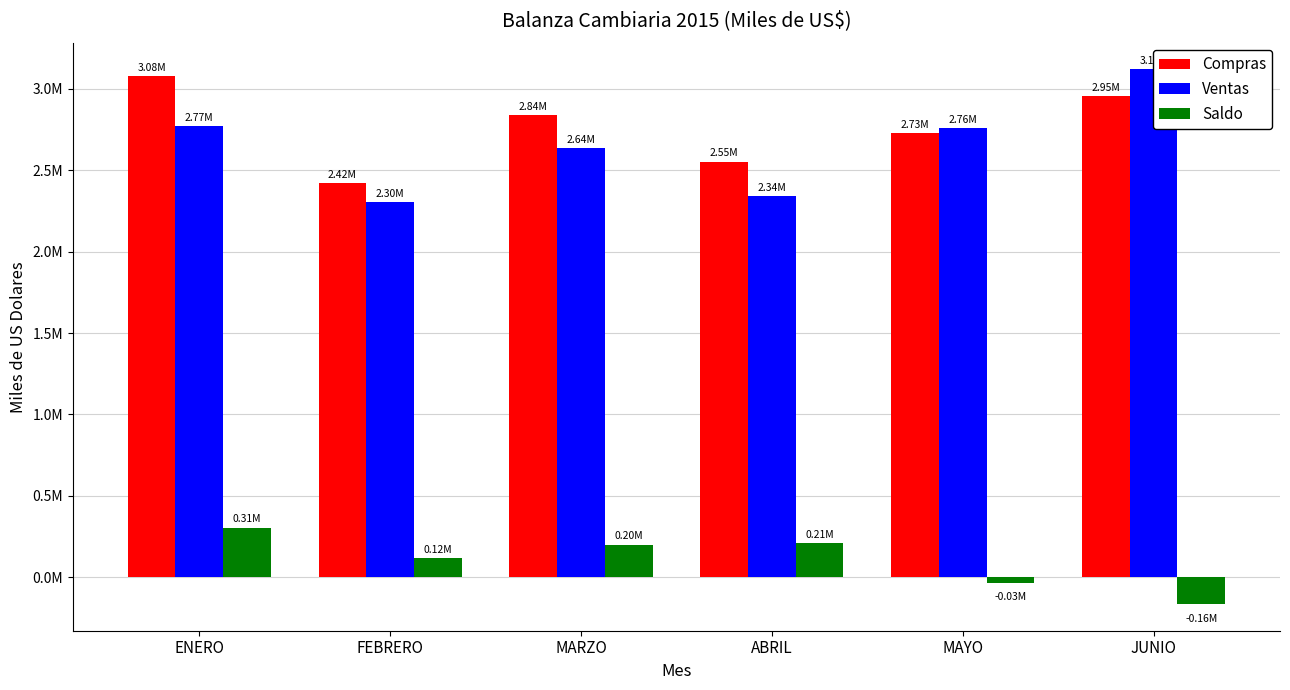

True or false: Compras has a value of 4399000.1 at ENERO.

False